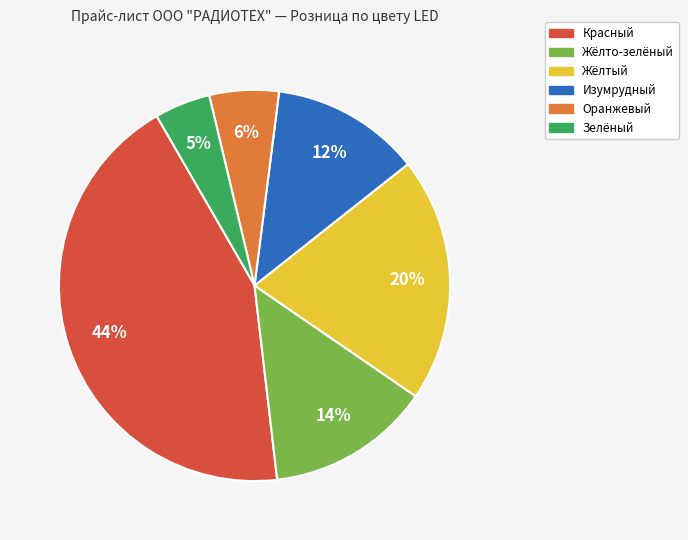

To the nearest percent, what is the average slice percentage?

17%